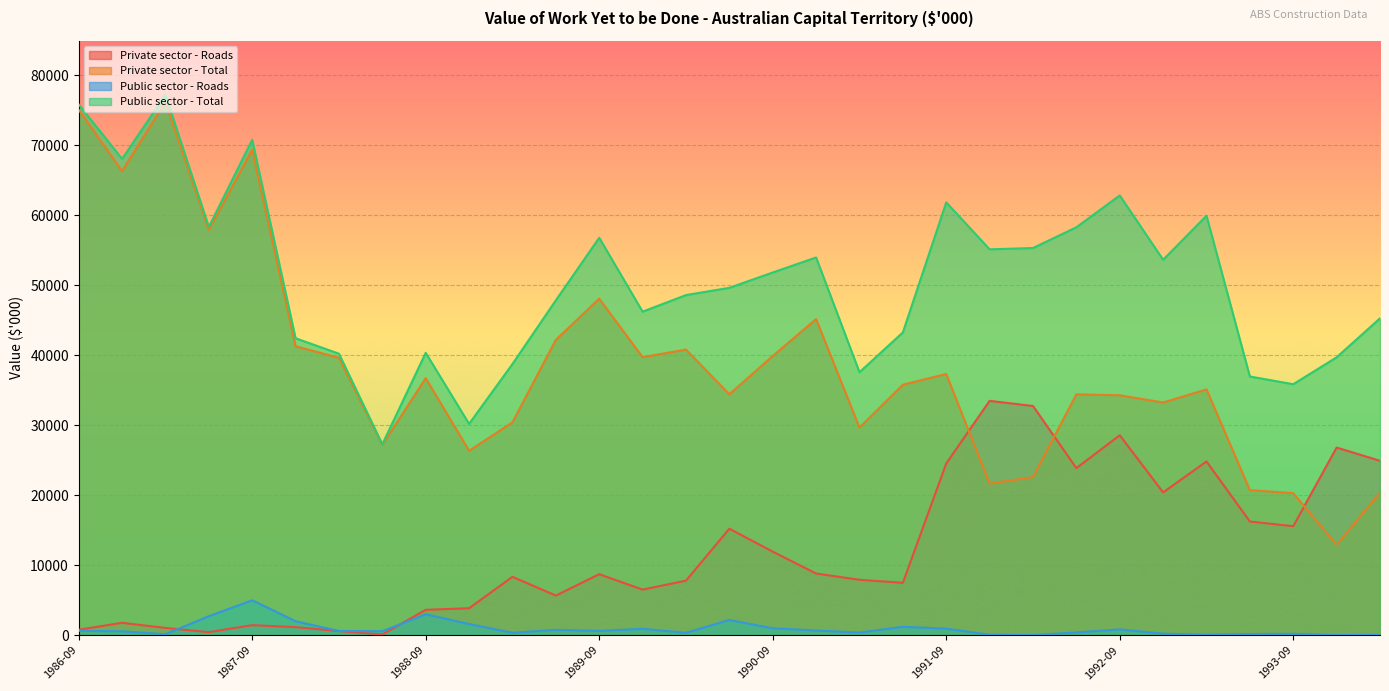

True or false: Private sector - Total has more than 0 points higher than both neighbors.

True